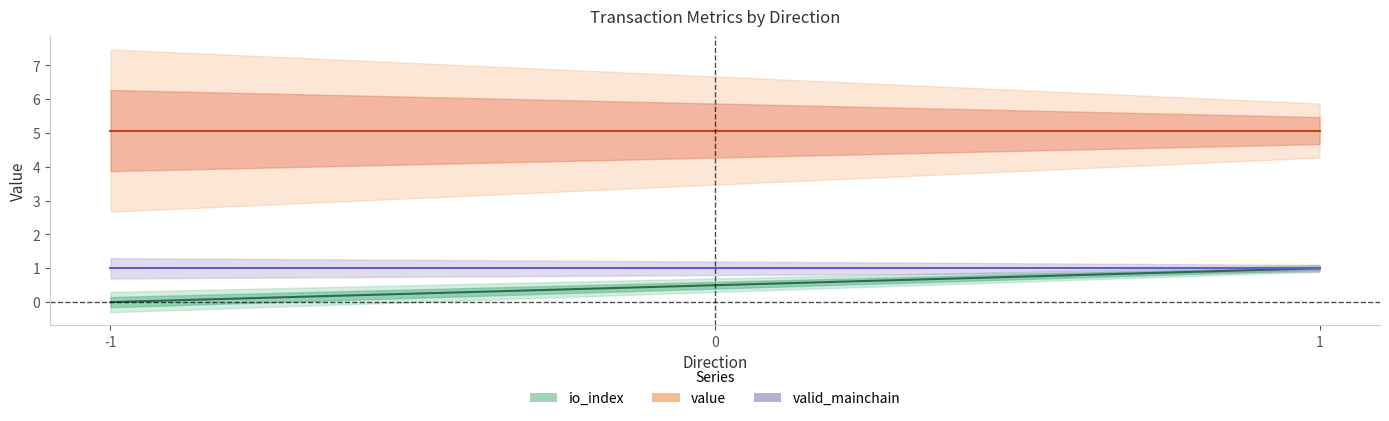

How many series are shown in this chart?

3